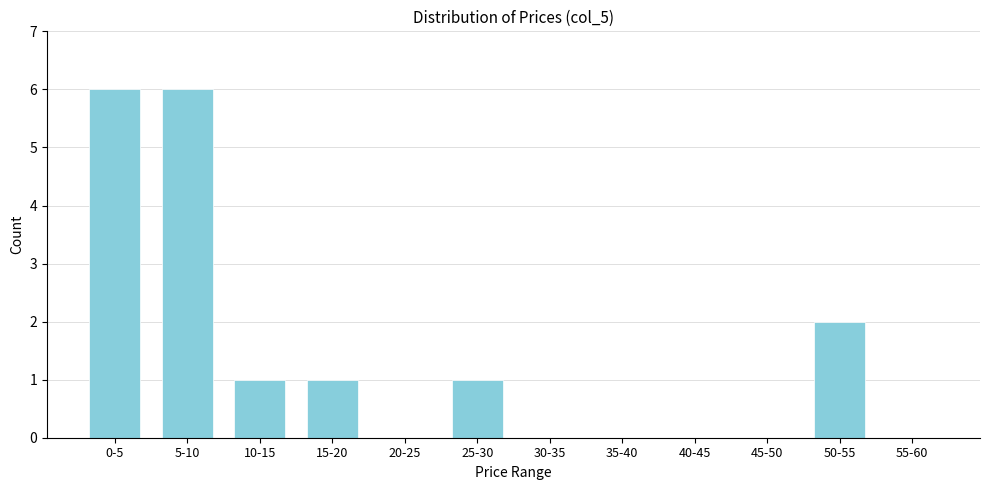

Reading left to right, list all the values displayed in this chart.

0-5=6	5-10=6	10-15=1	15-20=1	20-25=0	25-30=1	30-35=0	35-40=0	40-45=0	45-50=0	50-55=2	55-60=0